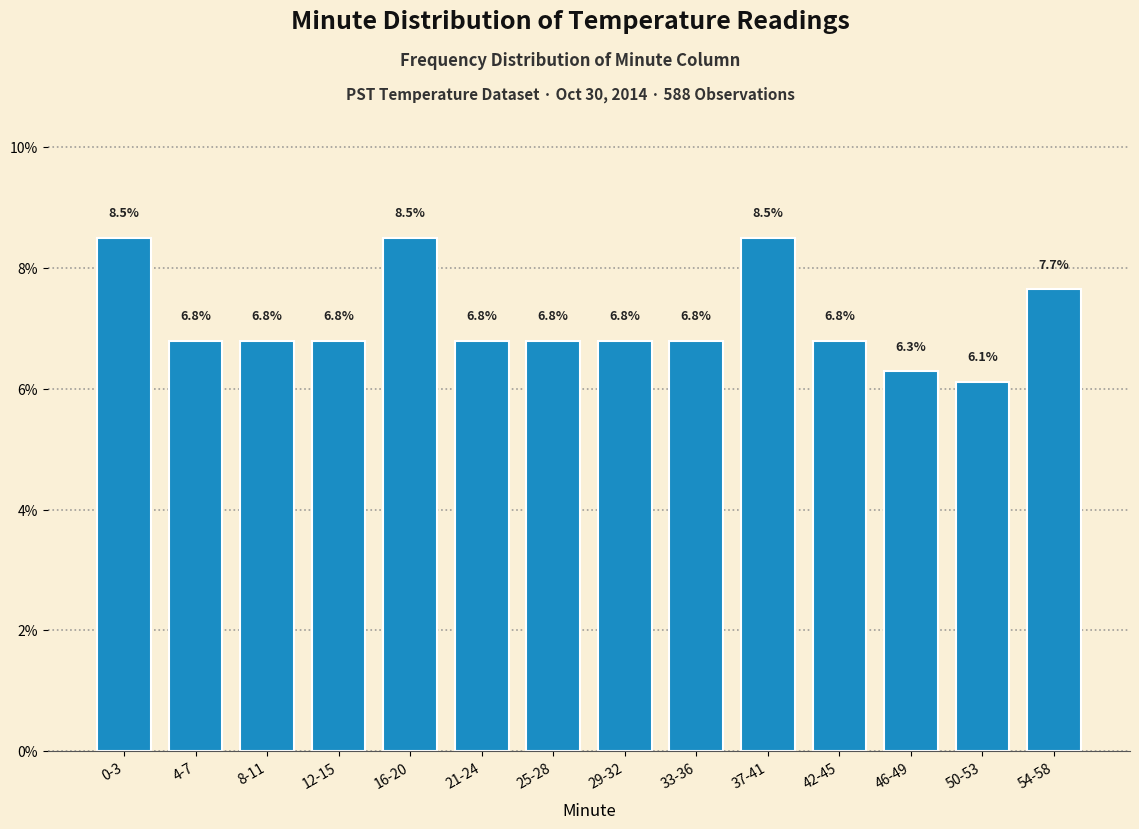

Reading left to right, what are all the values shown in this chart?

8.5	6.8	6.8	6.8	8.5	6.8	6.8	6.8	6.8	8.5	6.8	6.3	6.1	7.7